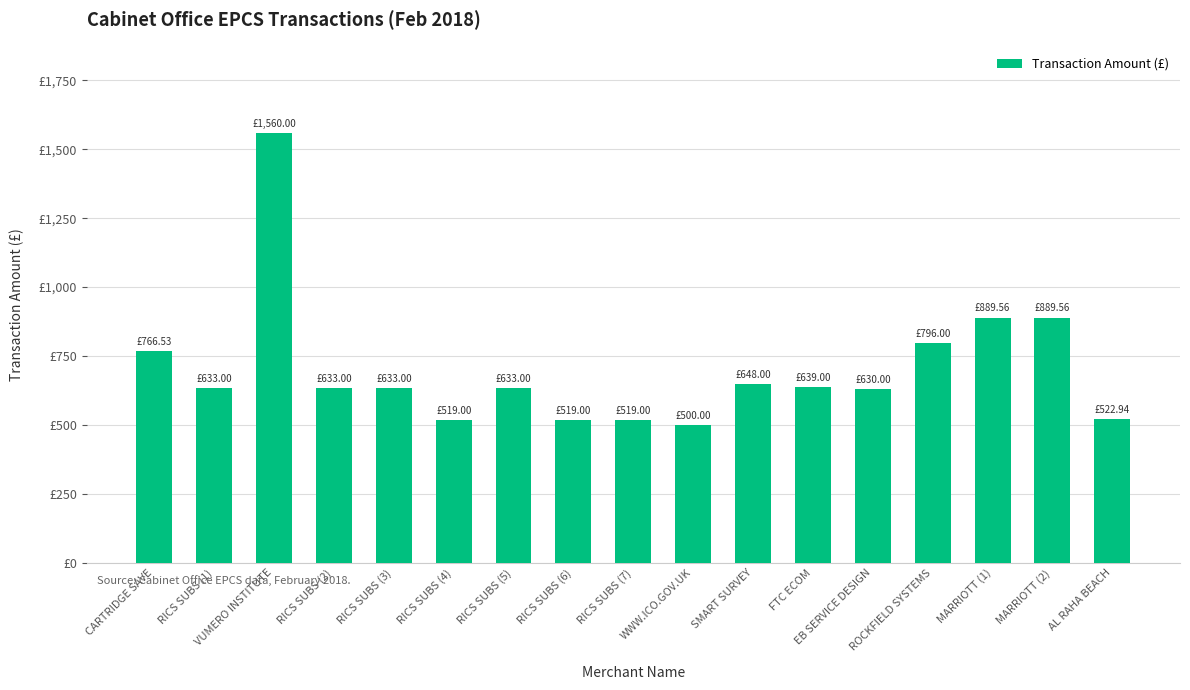

The value at RICS SUBS (3) is 633.0. True or false?

True